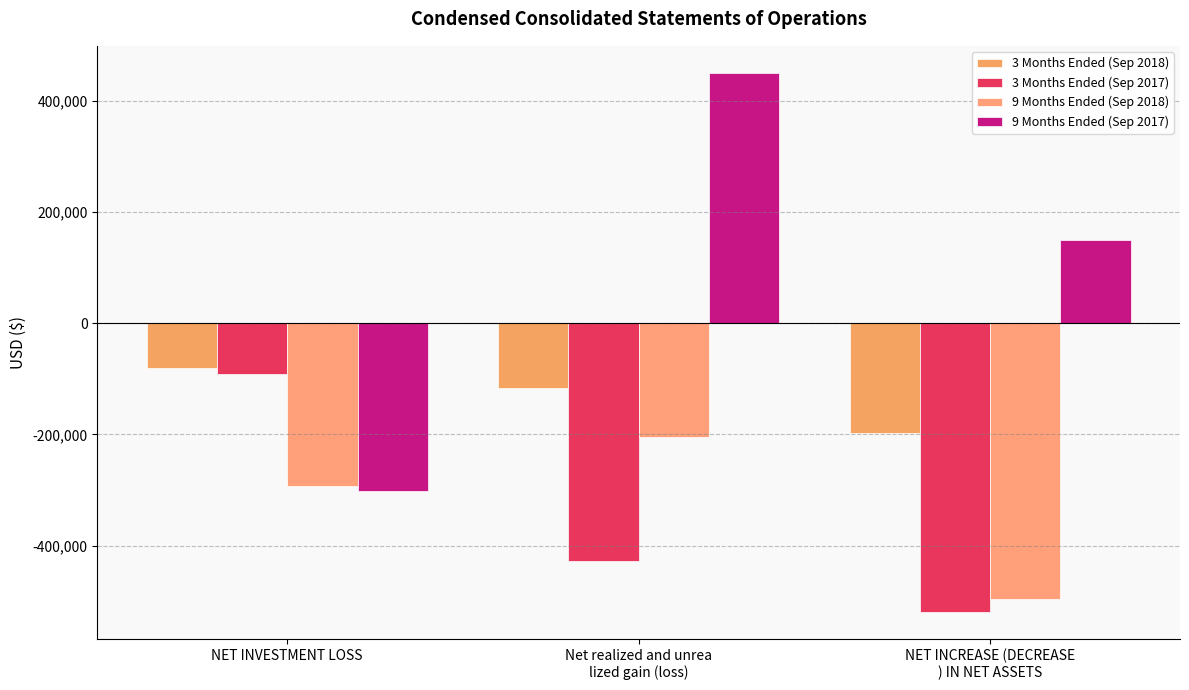

Which series changed the most between NET INVESTMENT LOSS and NET INCREASE (DECREASE
) IN NET ASSETS?

9 Months Ended (Sep 2017)